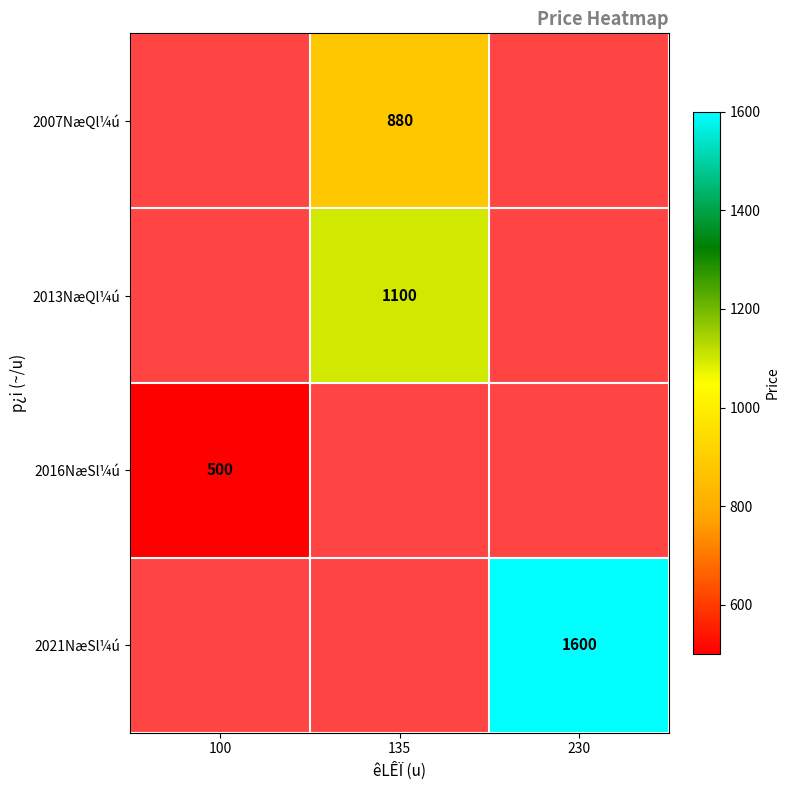

The value of 2021NæSl¼ú at 230 is 1600. True or false?

True